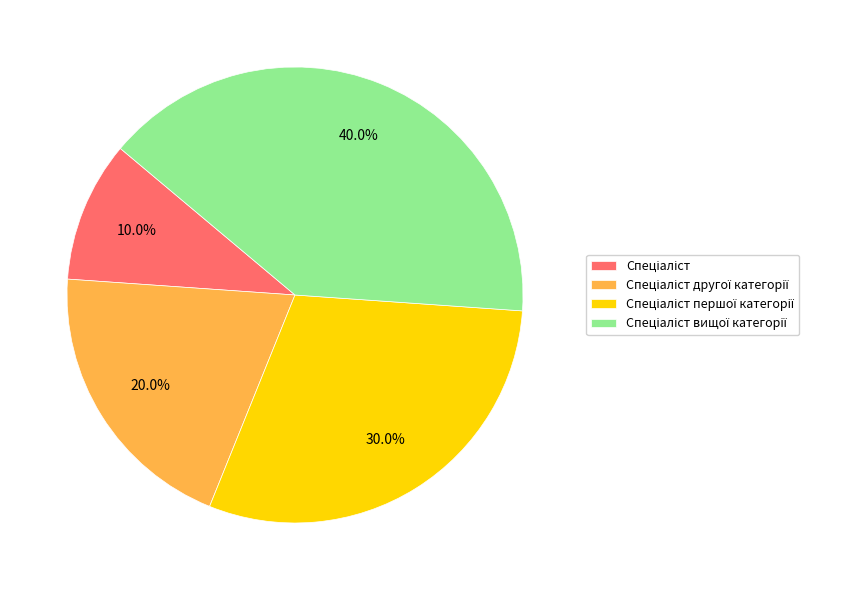

Which slice is the smallest?

Спеціаліст